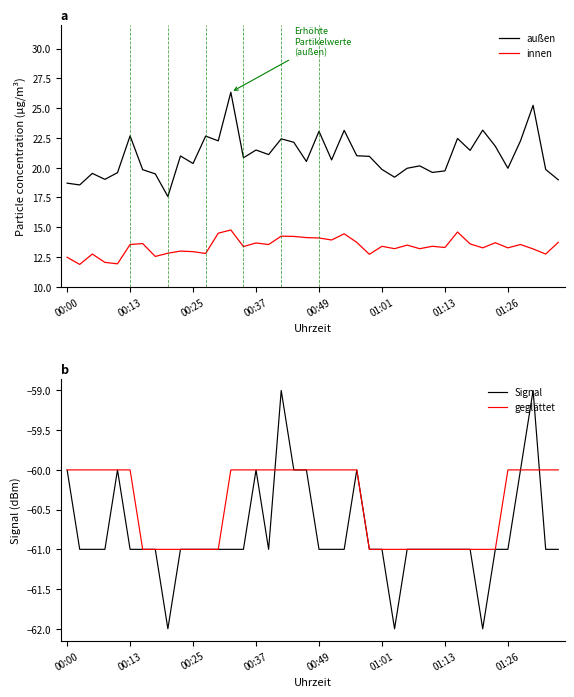

What is the minimum value for außen?

17.6